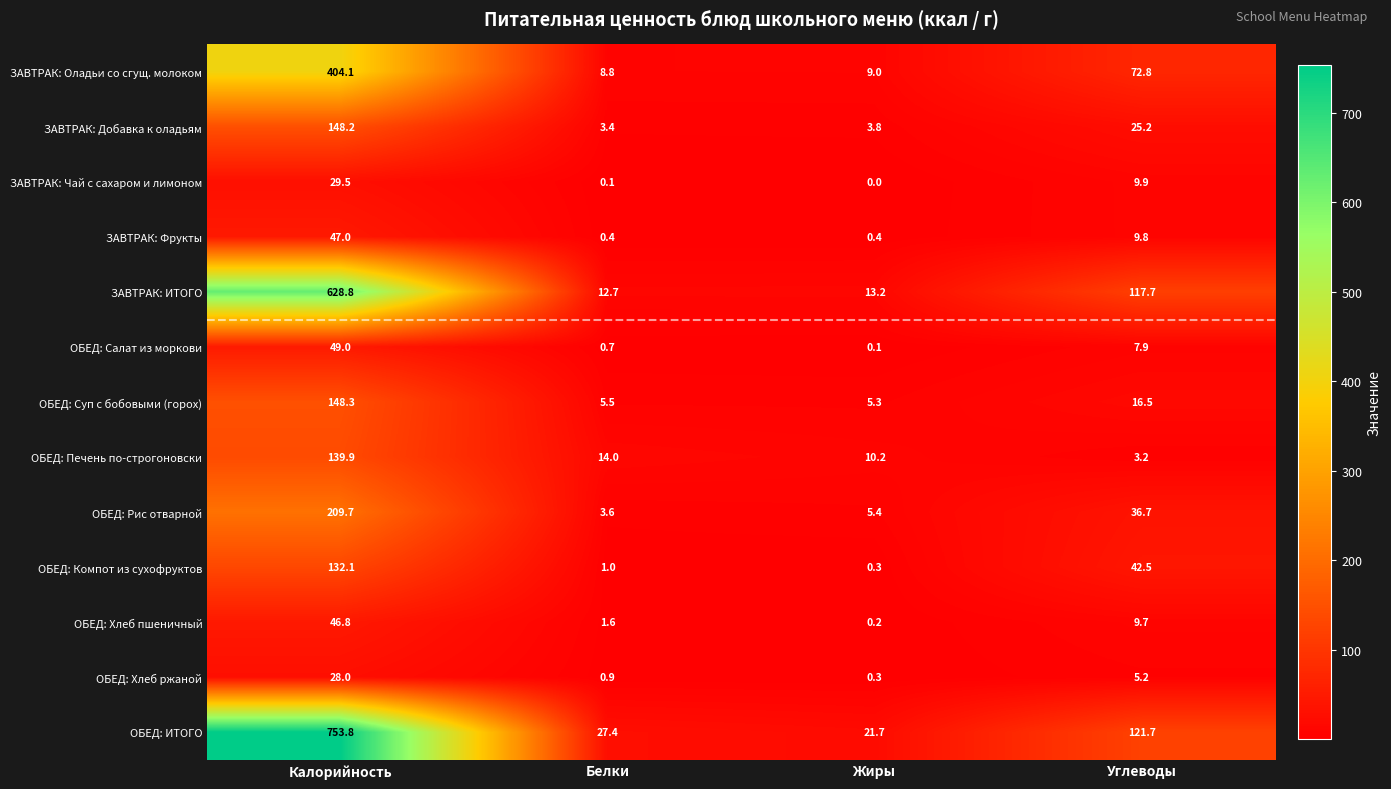

What is the spread (max minus min) of values at Жиры?

21.7